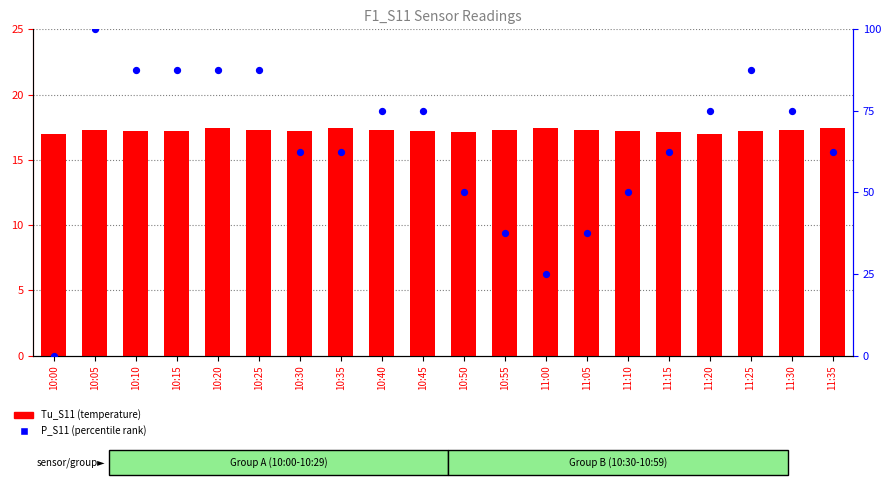

What are all the series names shown in the legend?

Tu_S11, P_S11 (percentile)